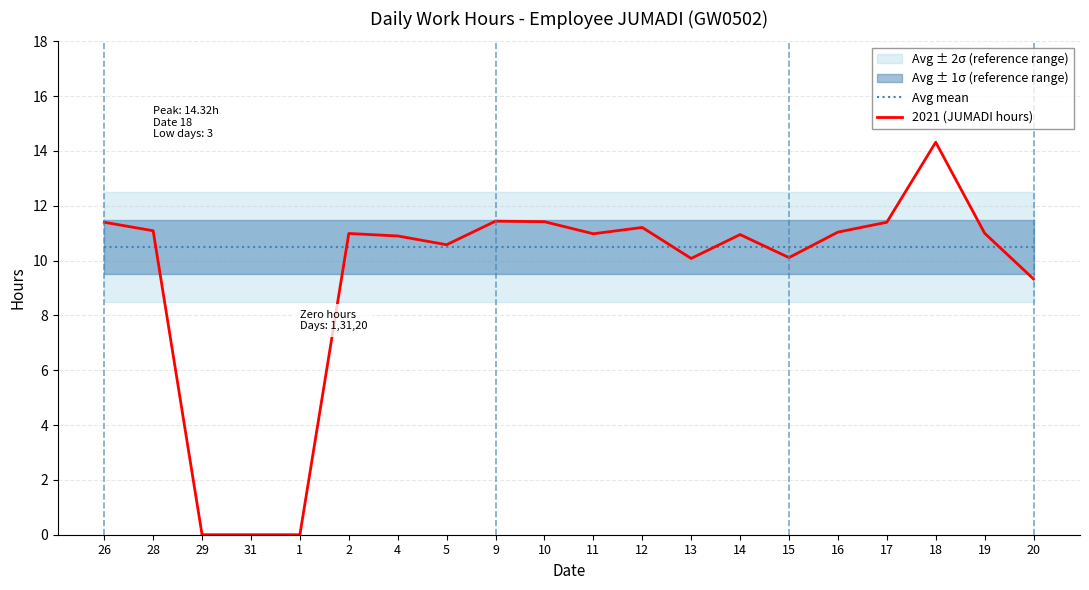

Where is 2021 (JUMADI hours) nearest to the value 7?

20